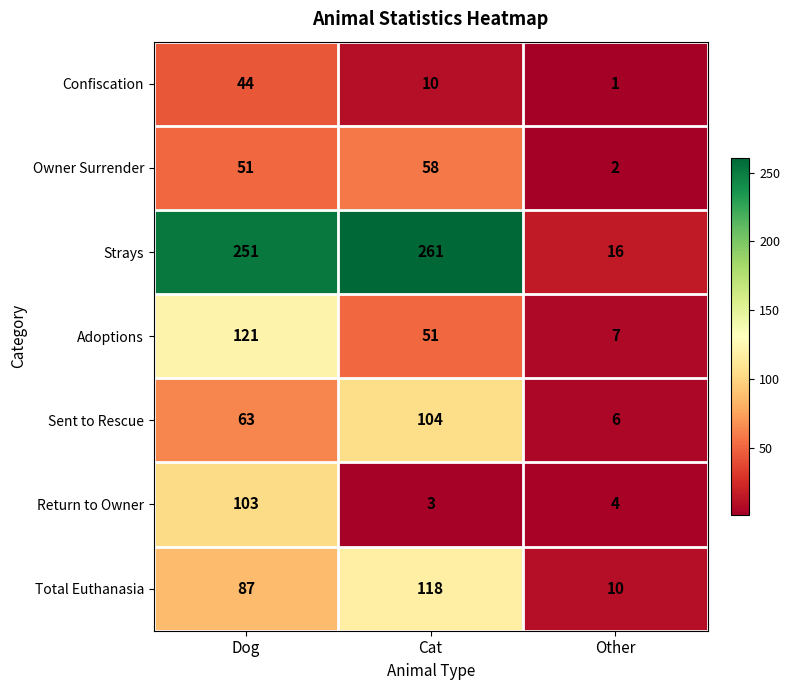

Is it true that Return to Owner equals 103 at Dog?

True